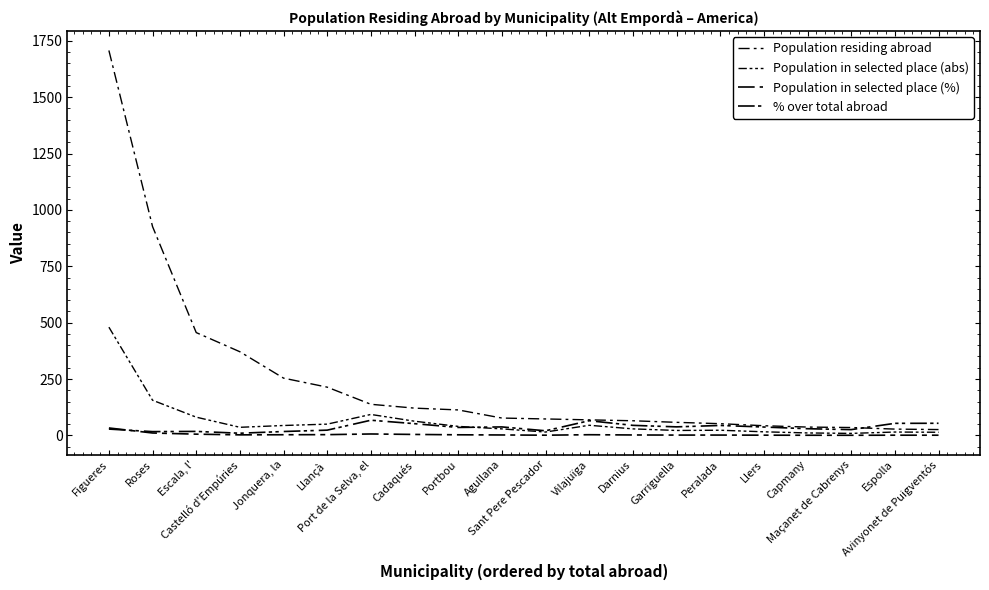

Is this an area chart (filled region under the line)?

No